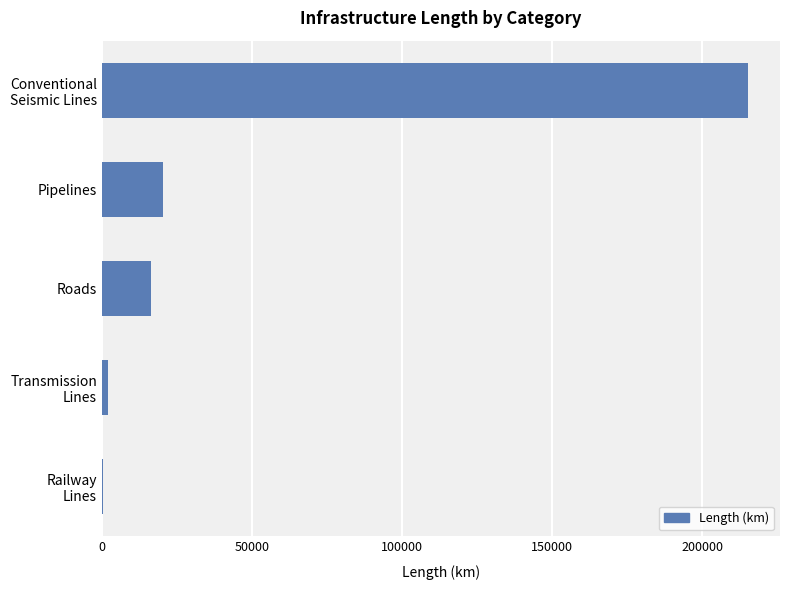

Approximately how many times larger is the value at Roads compared to Pipelines?

0.8